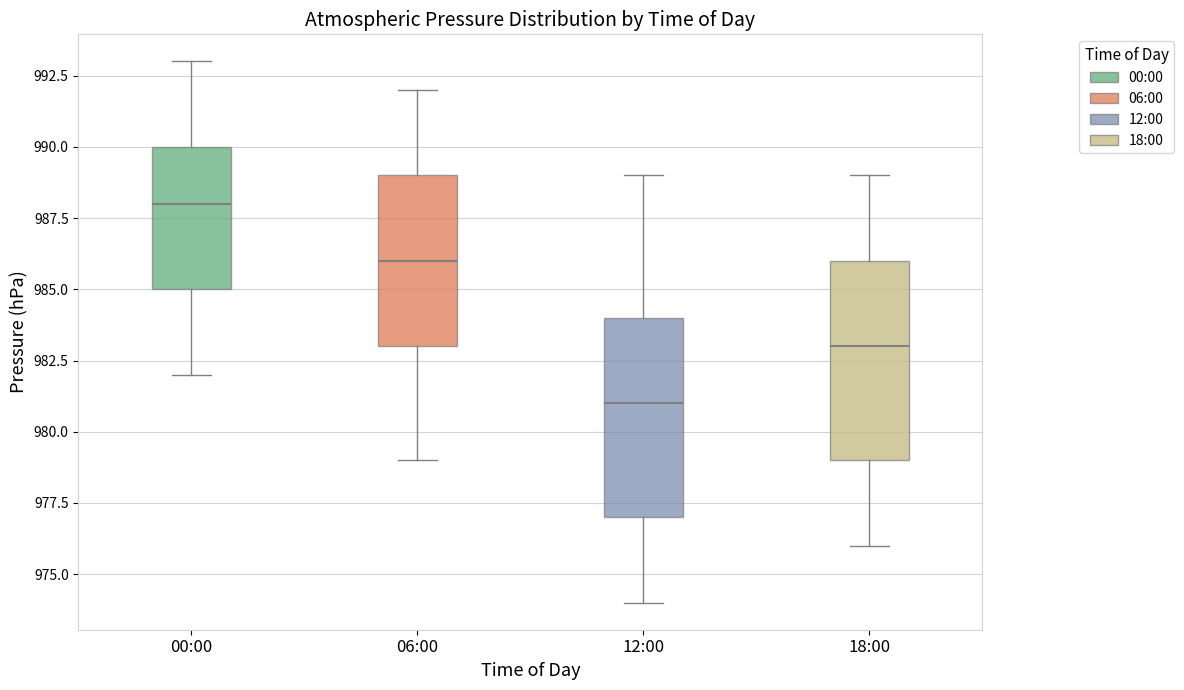

Where does the lower whisker of the box for 00:00 end on the y-axis? The values are not printed on the chart, so give them approximately, as read against the axis.

982